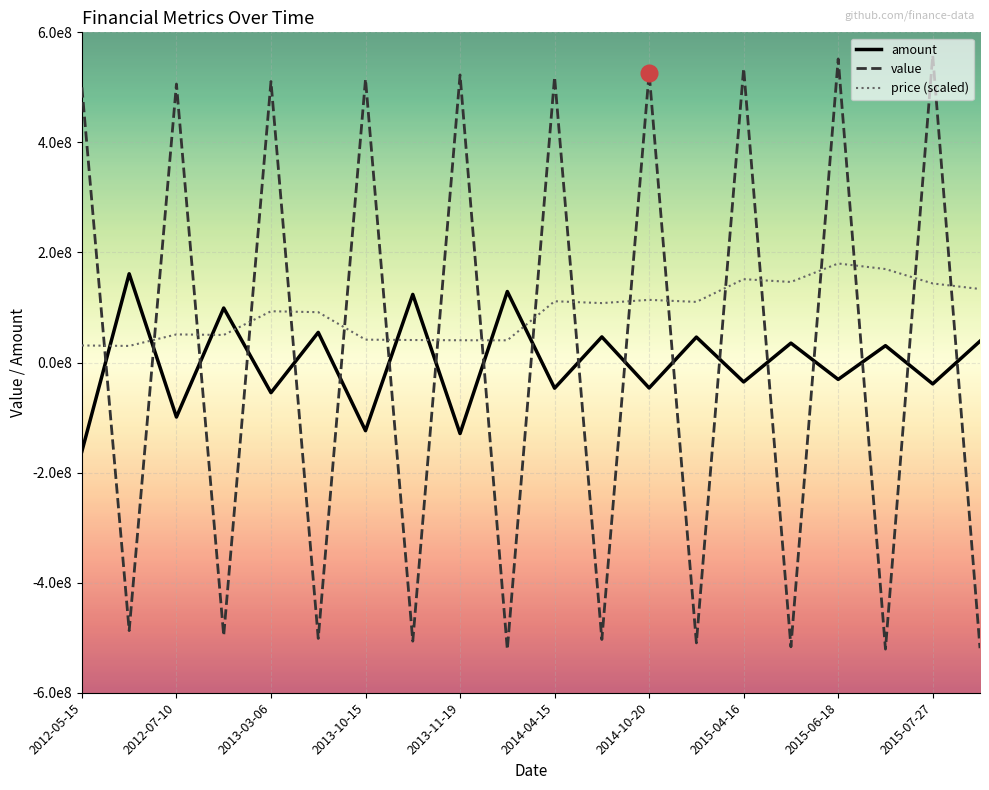

Does the chart have visible grid lines?

Yes